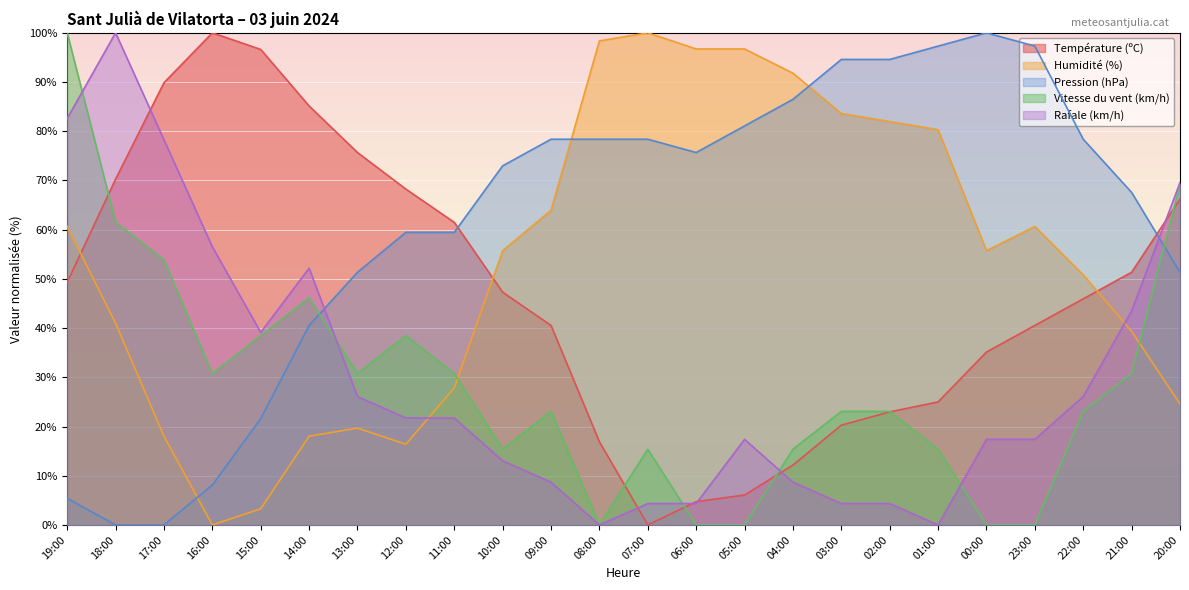

What position from the left is 21:00?

23